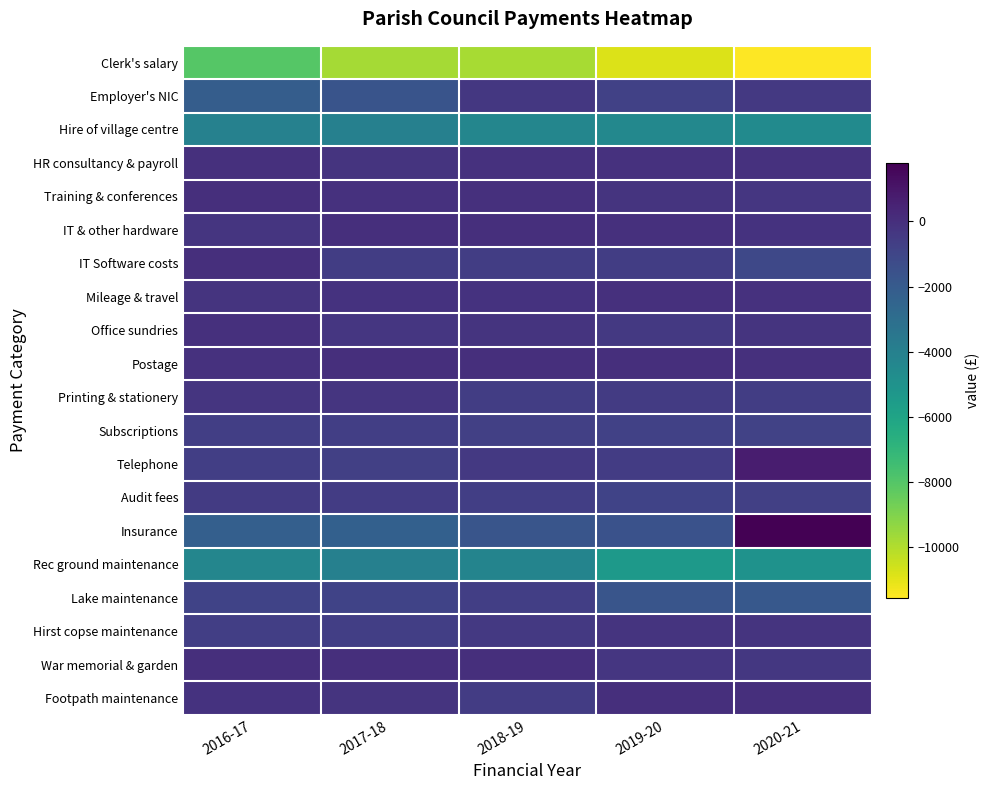

Between 2016-17 and 2017-18, which is larger?

2016-17